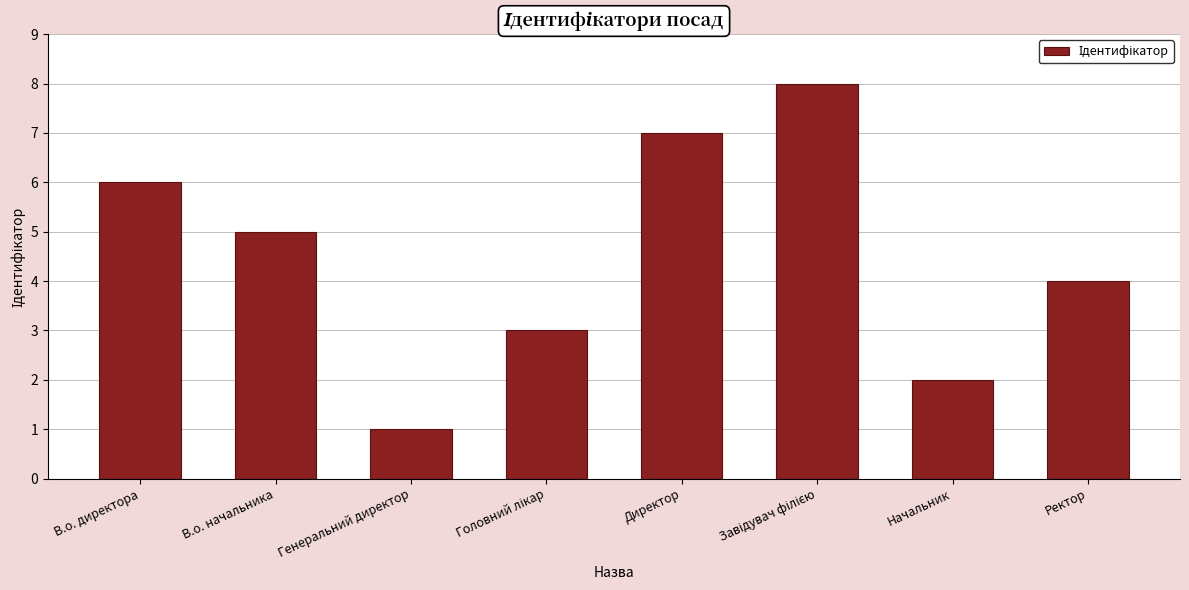

How many data points are less than 5?

4